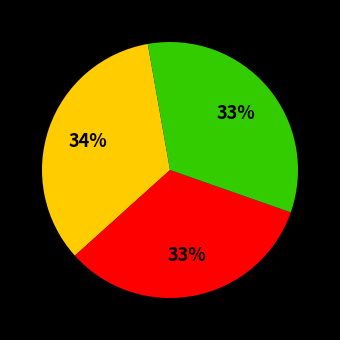

Is there a majority slice in this chart?

No